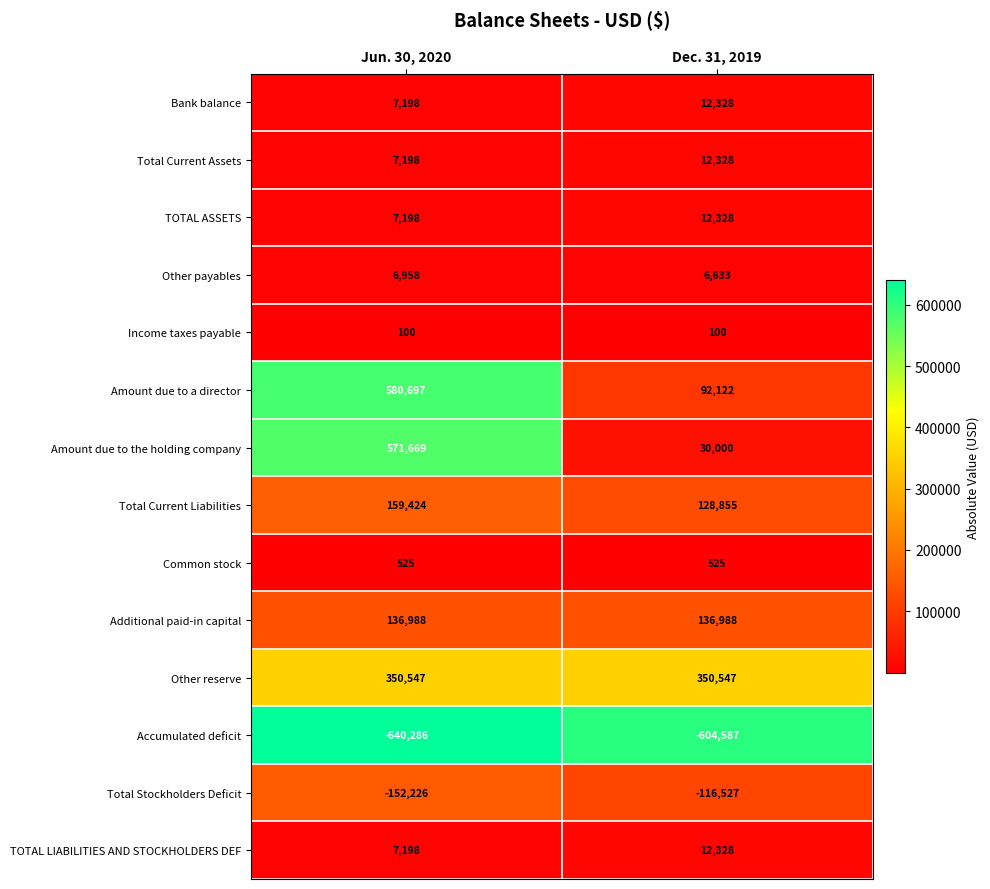

Reading right to left, transcribe all the data shown in this chart.

Bank balance: Dec. 31, 2019=12328	Jun. 30, 2020=7198
Total Current Assets: Dec. 31, 2019=12328	Jun. 30, 2020=7198
TOTAL ASSETS: Dec. 31, 2019=12328	Jun. 30, 2020=7198
Other payables: Dec. 31, 2019=6633	Jun. 30, 2020=6958
Income taxes payable: Dec. 31, 2019=100	Jun. 30, 2020=100
Amount due to a director: Dec. 31, 2019=92122	Jun. 30, 2020=580697
Amount due to the holding company: Dec. 31, 2019=30000	Jun. 30, 2020=571669
Total Current Liabilities: Dec. 31, 2019=128855	Jun. 30, 2020=159424
Common stock: Dec. 31, 2019=525	Jun. 30, 2020=525
Additional paid-in capital: Dec. 31, 2019=136988	Jun. 30, 2020=136988
Other reserve: Dec. 31, 2019=350547	Jun. 30, 2020=350547
Accumulated deficit: Dec. 31, 2019=-604587	Jun. 30, 2020=-640286
Total Stockholders Deficit: Dec. 31, 2019=-116527	Jun. 30, 2020=-152226
TOTAL LIABILITIES AND STOCKHOLDERS DEF: Dec. 31, 2019=12328	Jun. 30, 2020=7198